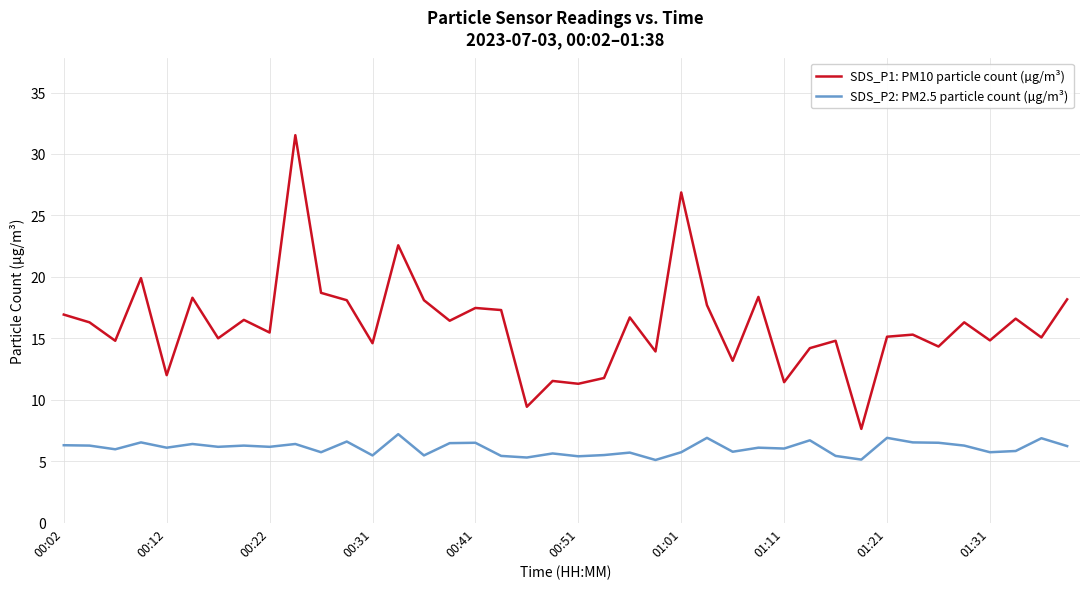

Which series has the largest total across all categories?

SDS_P1: PM10 particle count (µg/m³)